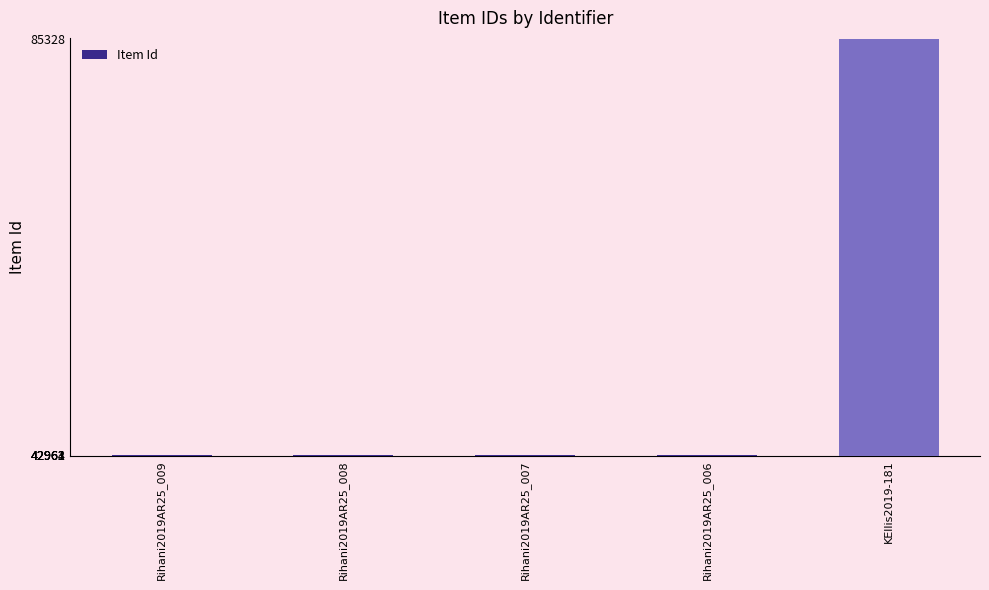

What is the difference between the maximum and minimum values?

42367